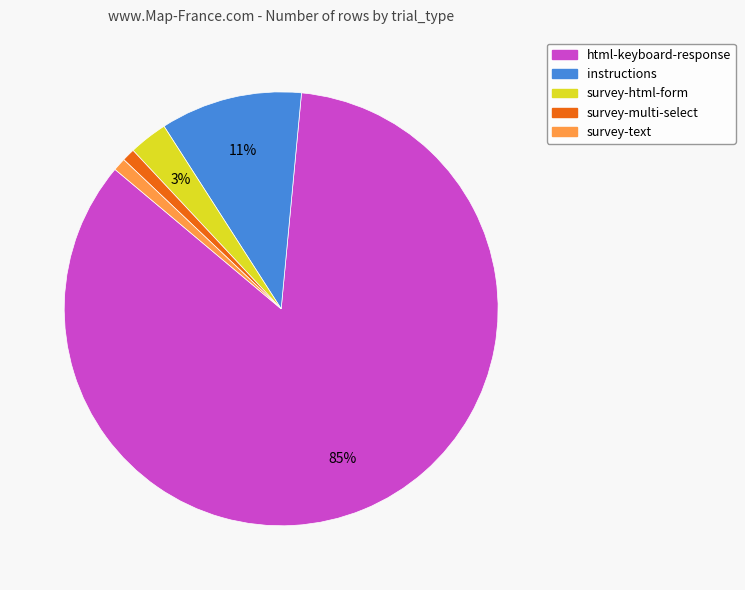

Between html-keyboard-response and survey-html-form, which is larger?

html-keyboard-response